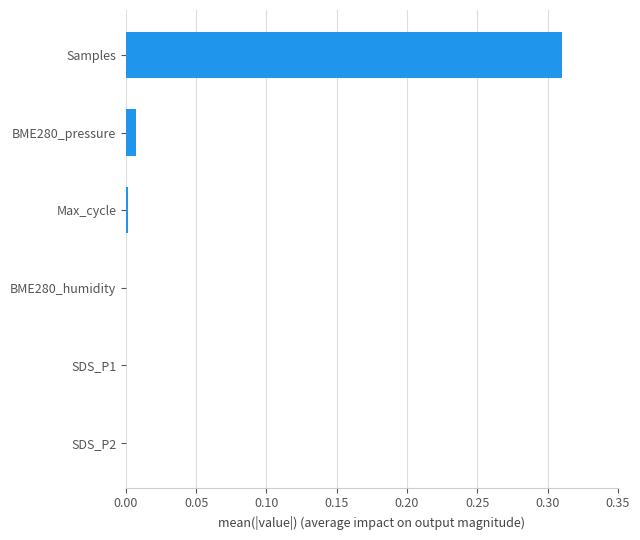

Between Samples and Max_cycle, which is larger?

Samples